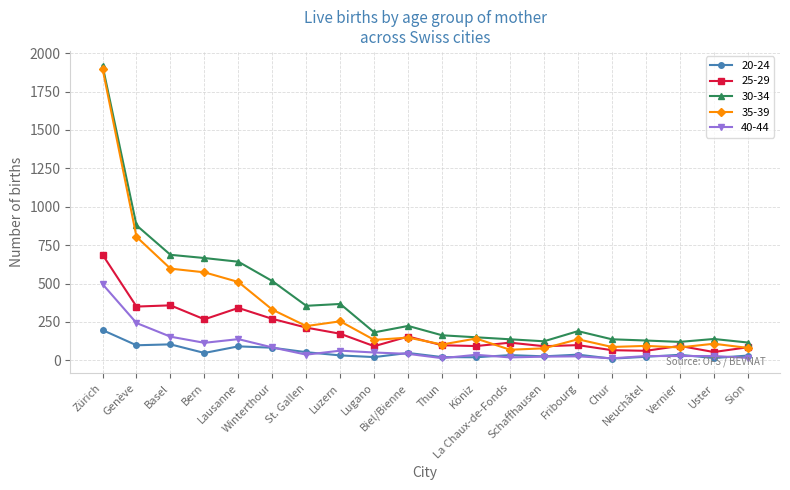

True or false: 40-44 and 25-29 cross at least once.

False